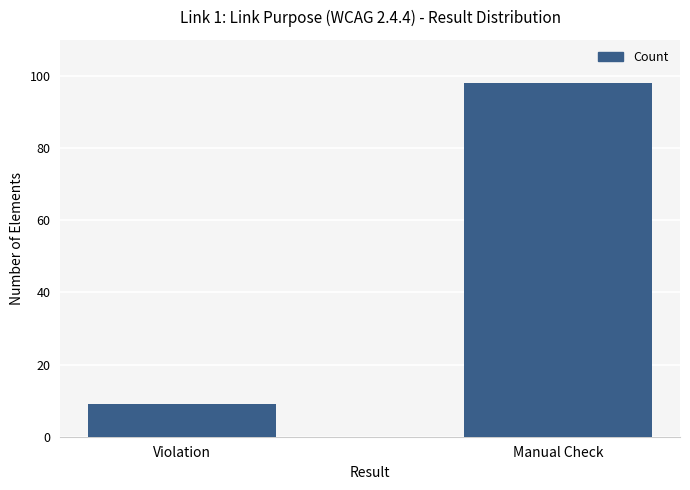

How many bars are there in total?

2